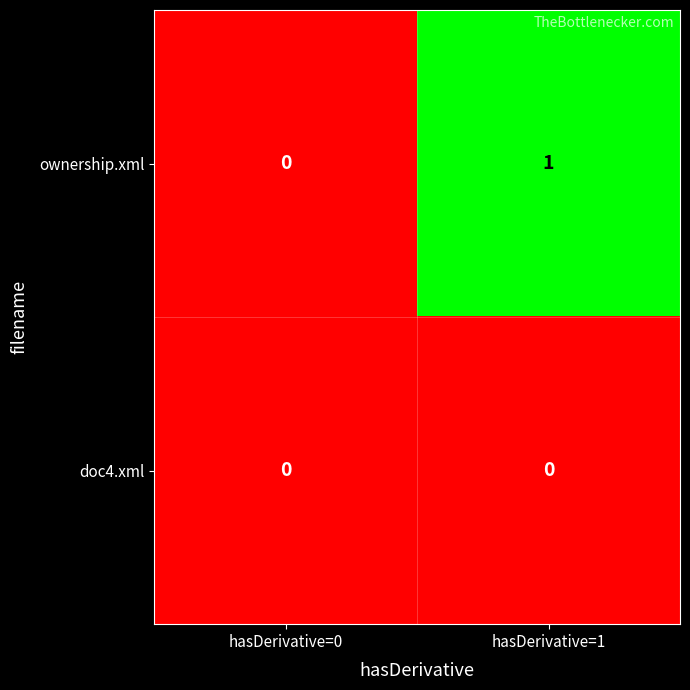

Which series has the largest range (max minus min)?

ownership.xml